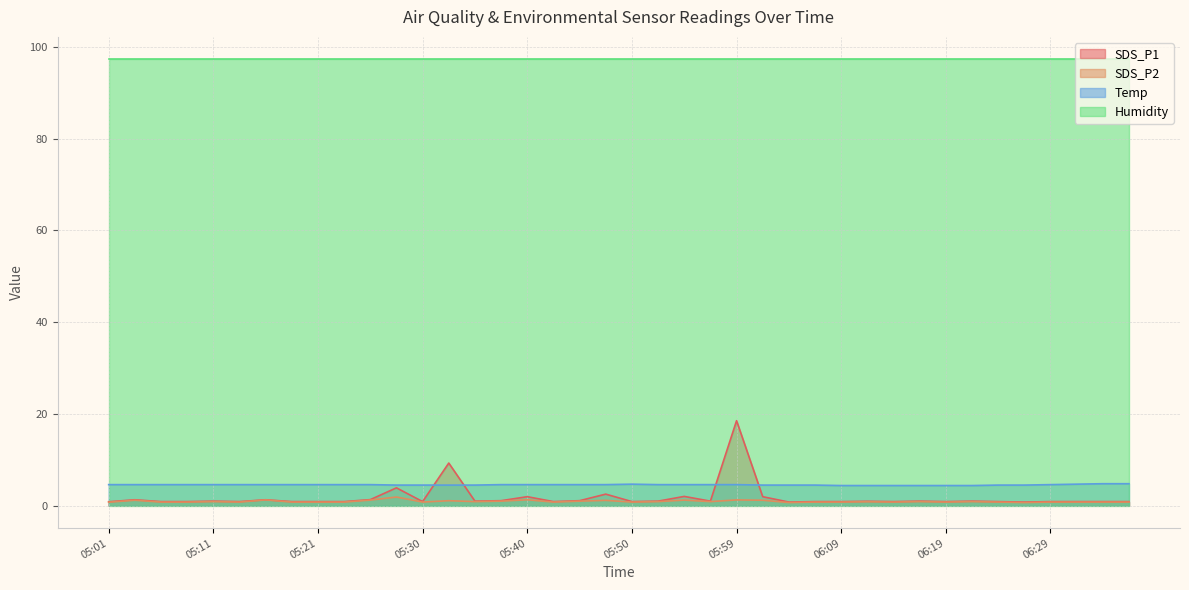

True or false: SDS_P2 and Temp intersect in this chart.

False